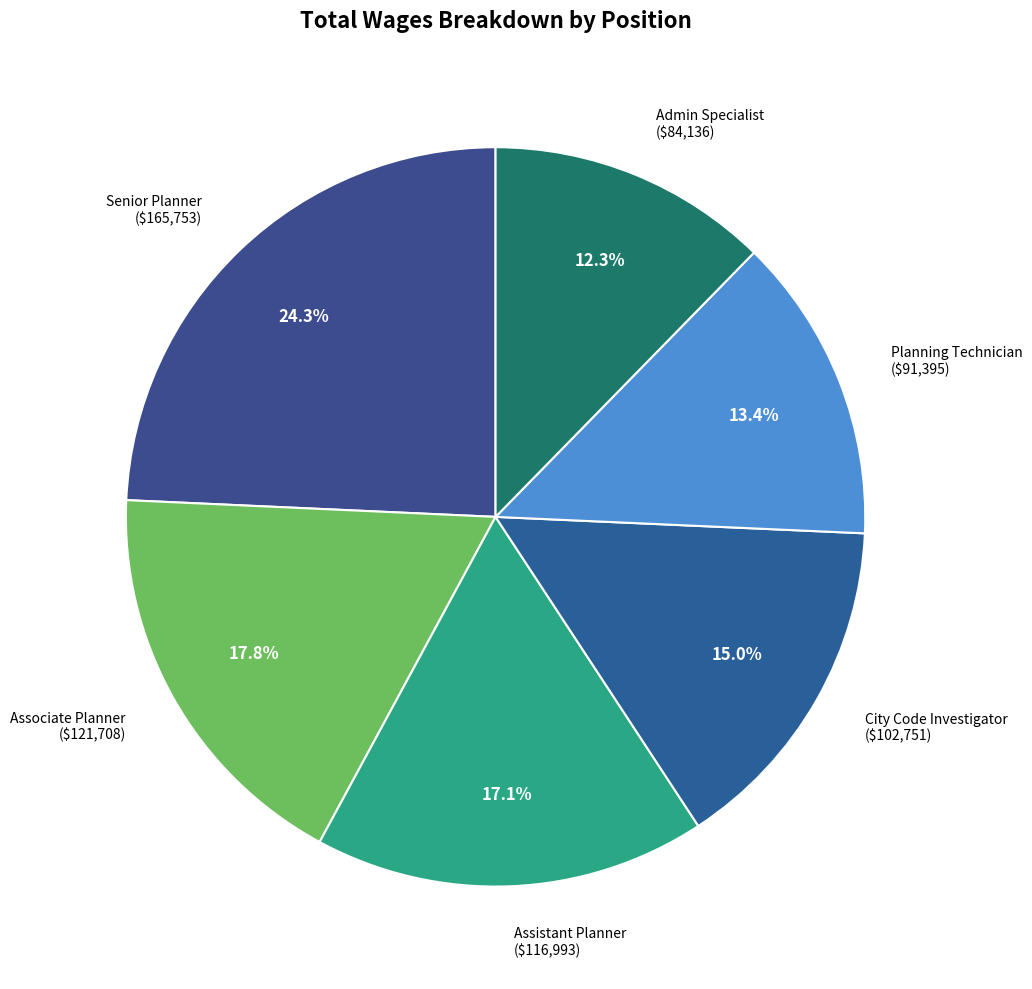

The City Code Investigator slice represents 15% of the pie. True or false?

True